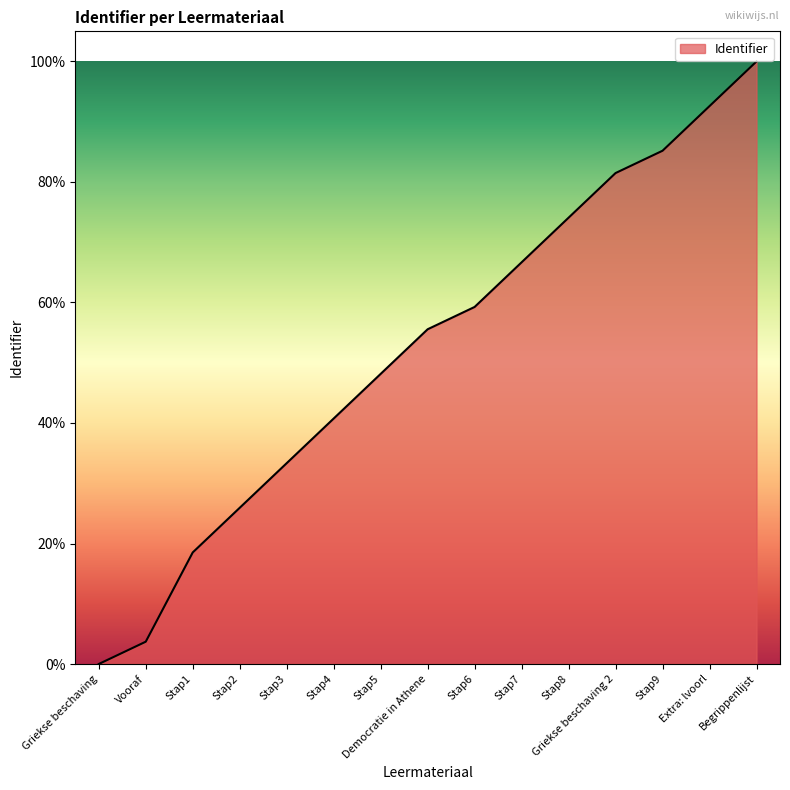

List the labels in order of value, largest first.

Begrippenlijst, Extra: lvoorl, Stap9, Griekse beschaving 2, Stap8, Stap7, Stap6, Democratie in Athene, Stap5, Stap4, Stap3, Stap2, Stap1, Vooraf, Griekse beschaving